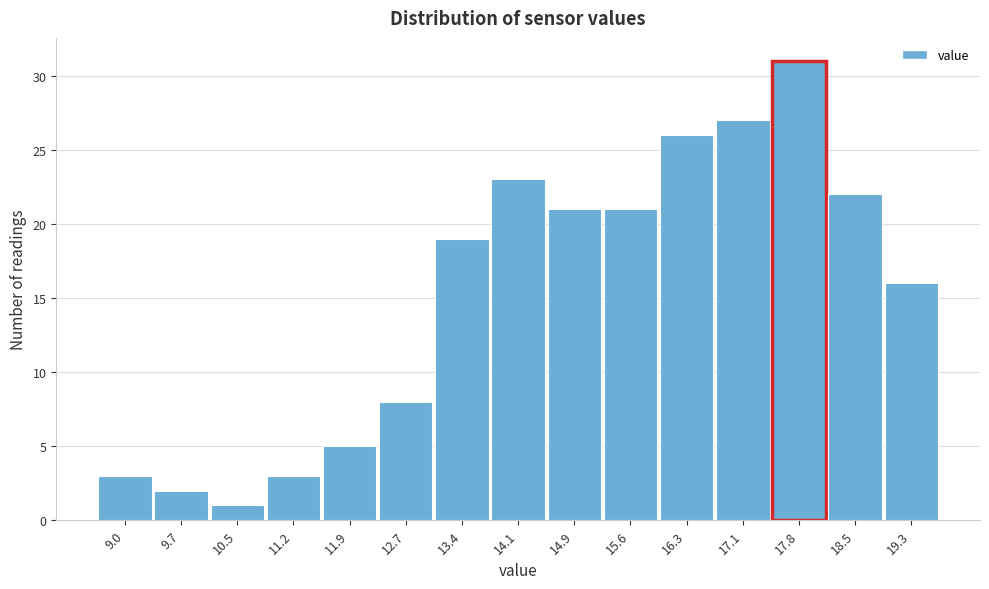

Reading left to right, extract all data points from this chart.

9.0=3	9.7=2	10.5=1	11.2=3	11.9=5	12.7=8	13.4=19	14.1=23	14.9=21	15.6=21	16.3=26	17.1=27	17.8=31	18.5=22	19.3=16